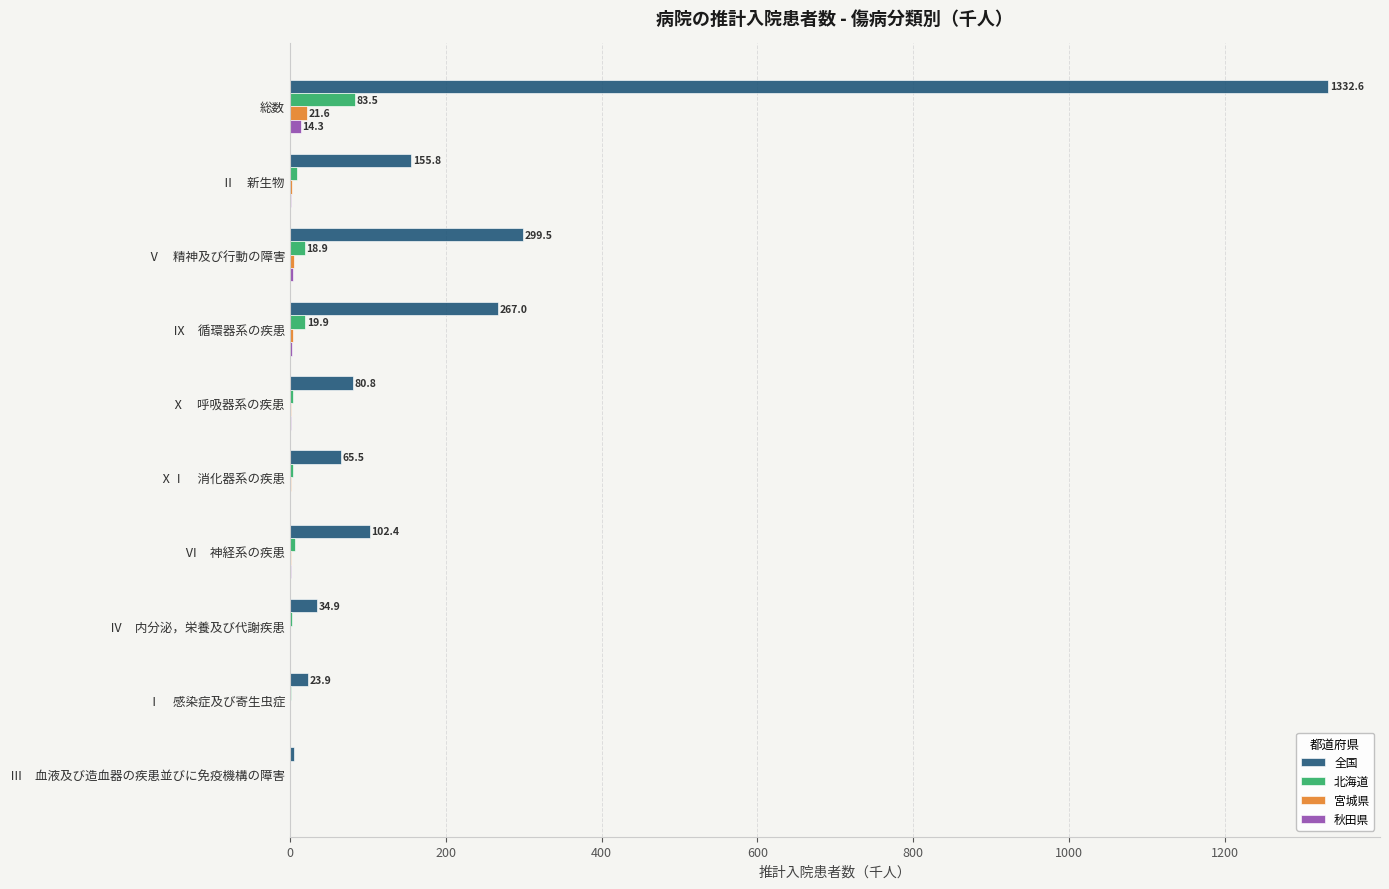

The value of 全国 at ⅩⅠ　消化器系の疾患 is 65.5. True or false?

True